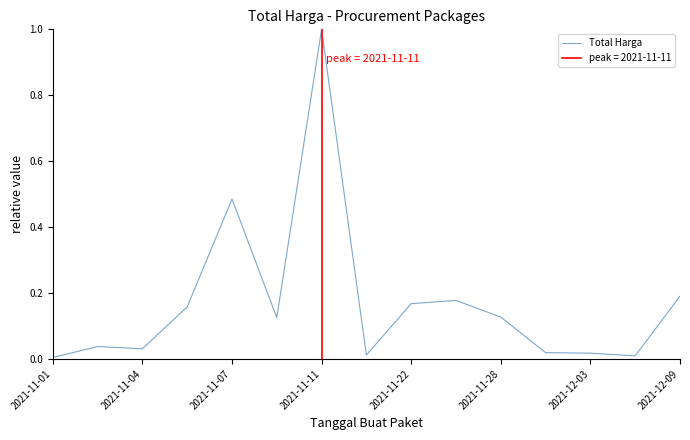

How many interior local peaks (higher than both neighbors) does the data have?

4